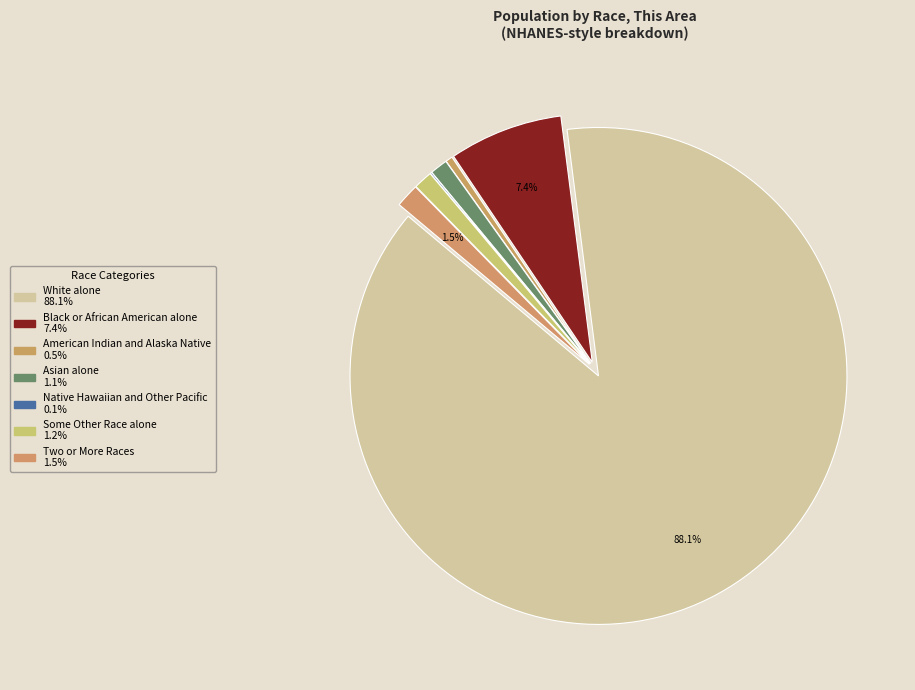

What is the smallest slice in the pie chart?

Native Hawaiian and Other Pacific